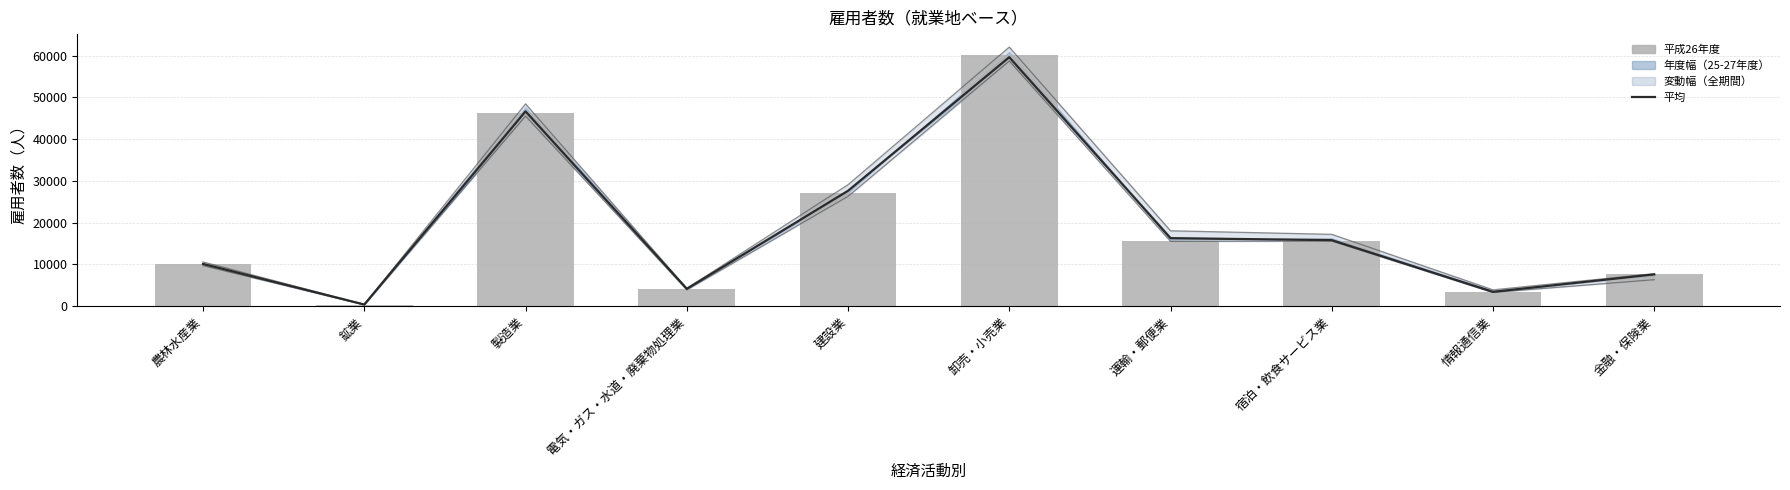

What is the maximum value for 平均?

59605.2